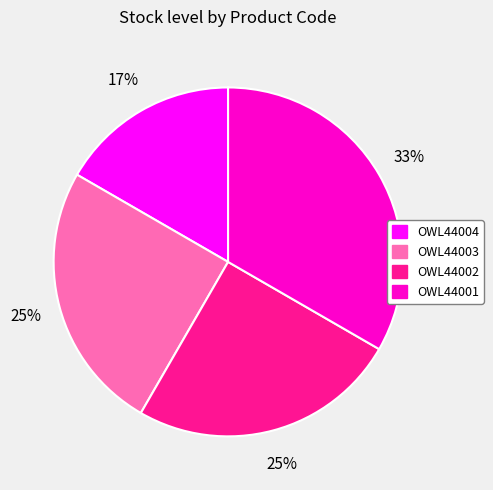

How many segments does this pie chart have?

4